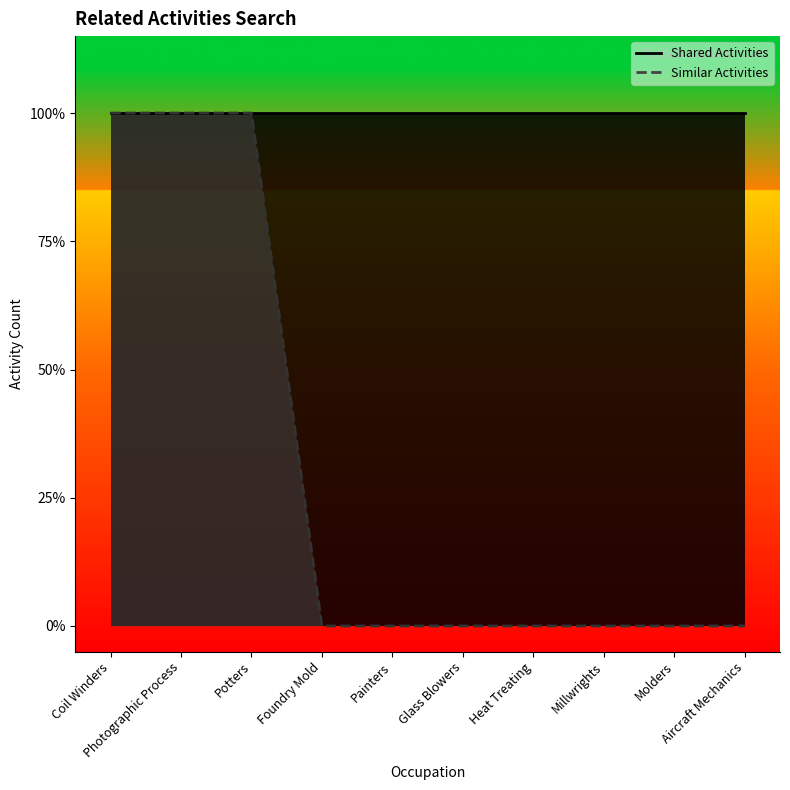

Does the chart display data point markers on the line(s)?

No